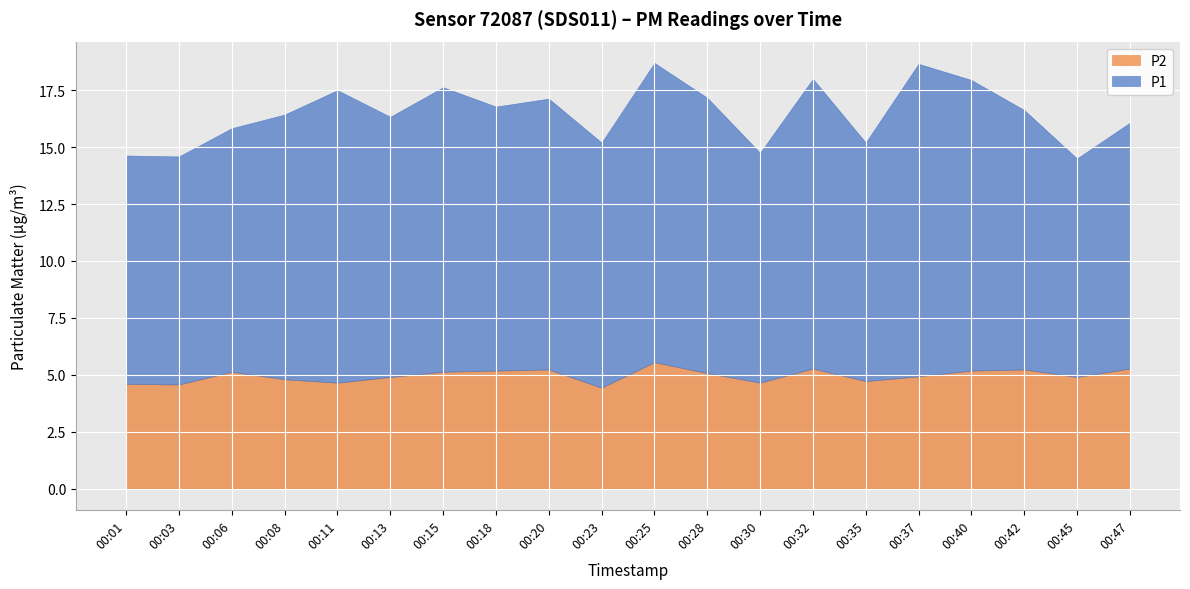

At which label is P2 closest to 4?

00:23